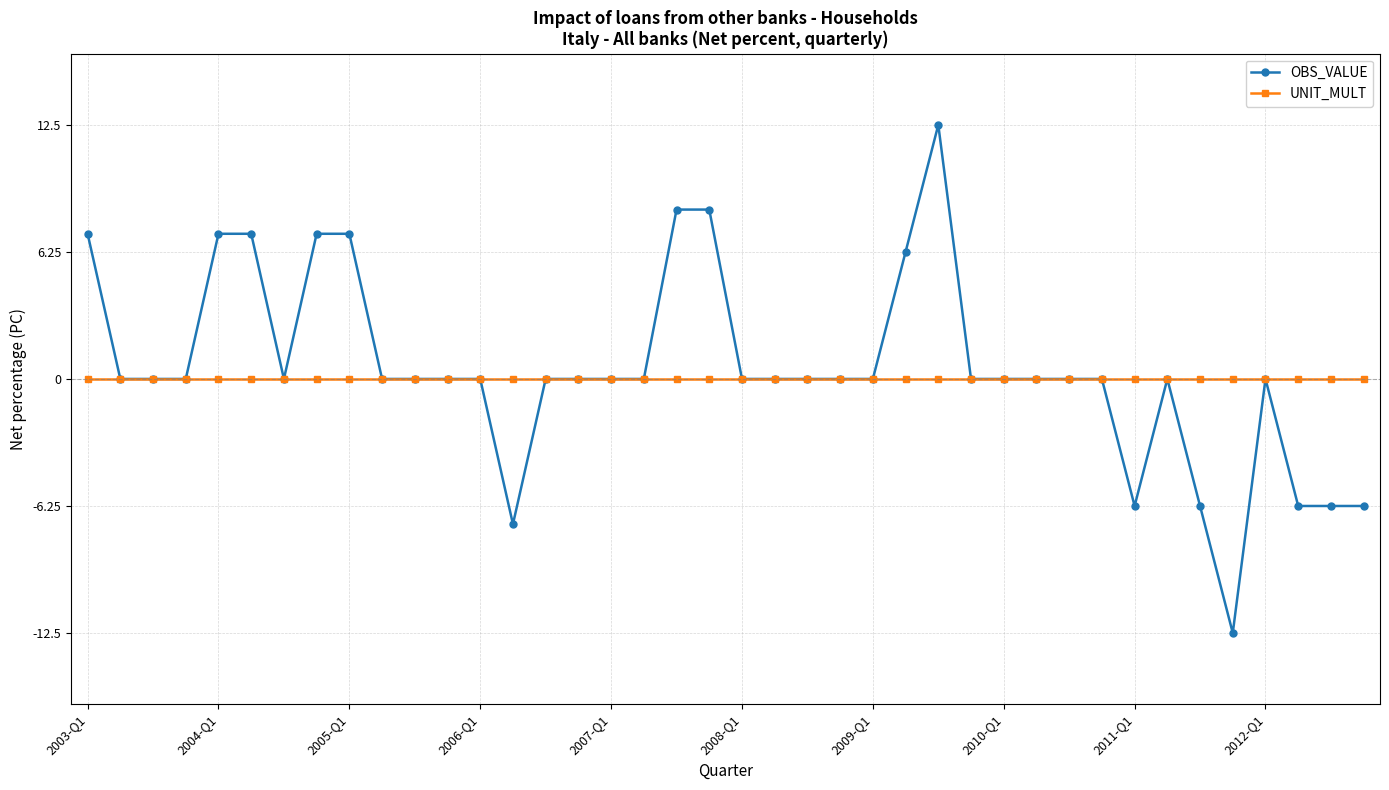

True or false: OBS_VALUE has more than 0 interior local peaks.

True